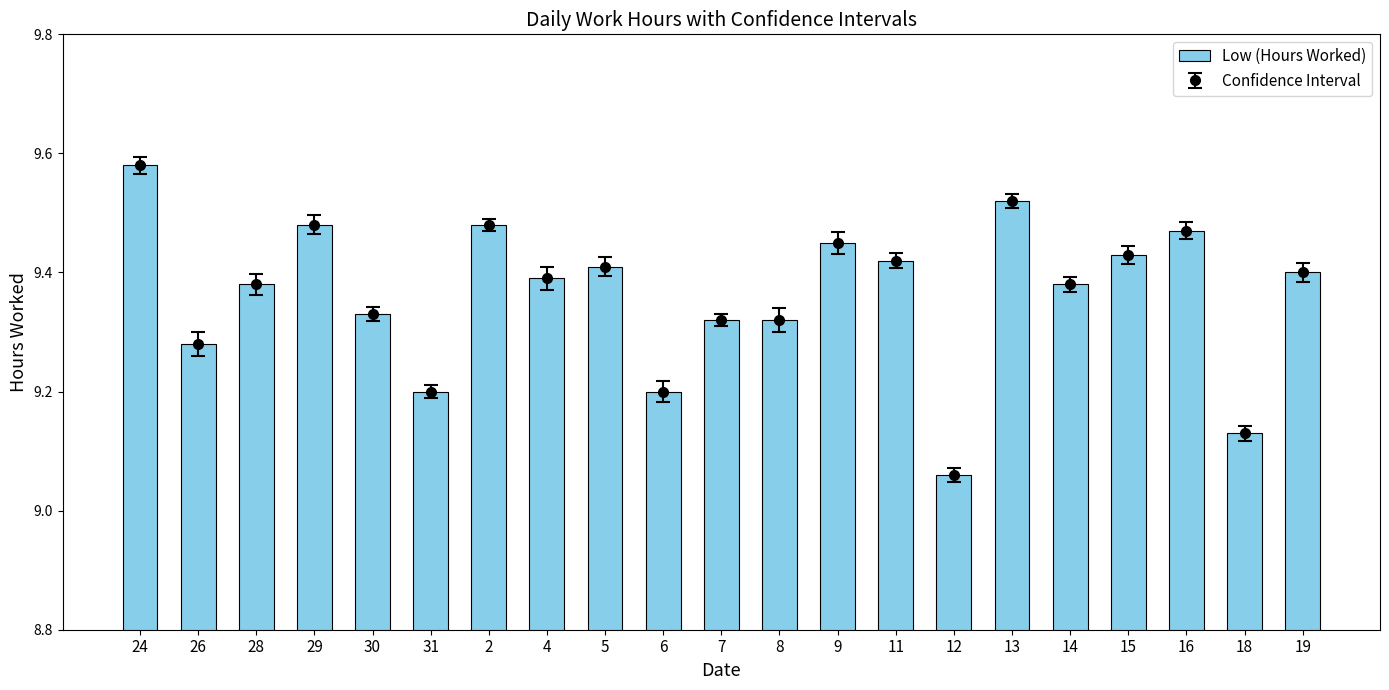

List the labels in order of value, smallest first.

12, 18, 31, 6, 26, 7, 8, 30, 28, 14, 4, 19, 5, 11, 15, 9, 16, 29, 2, 13, 24